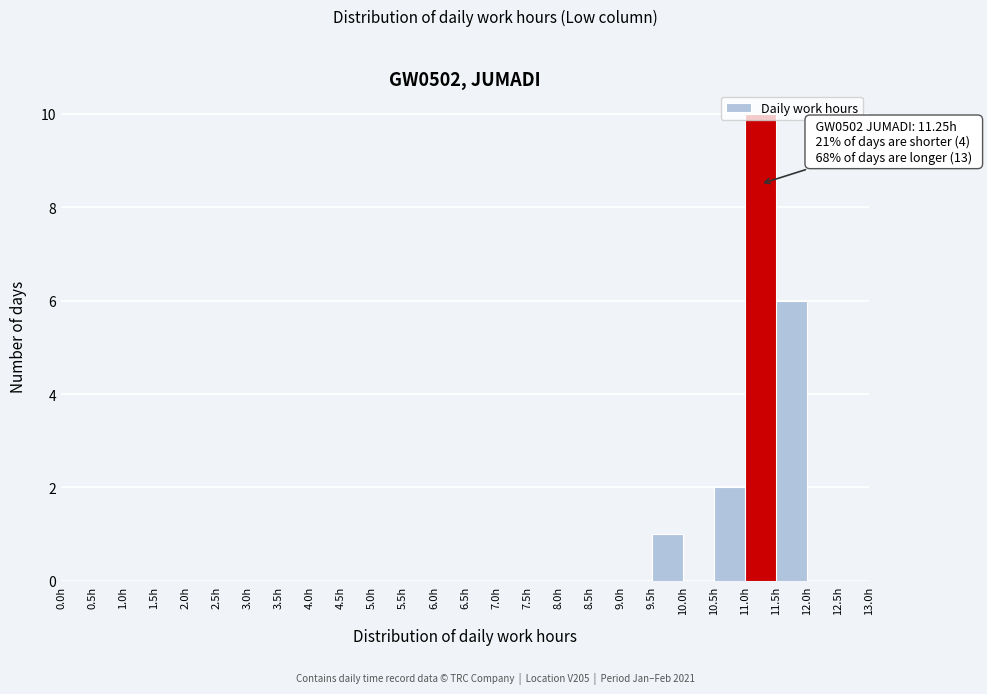

Which range on the x-axis has the tallest bar?

11.0 to 11.5